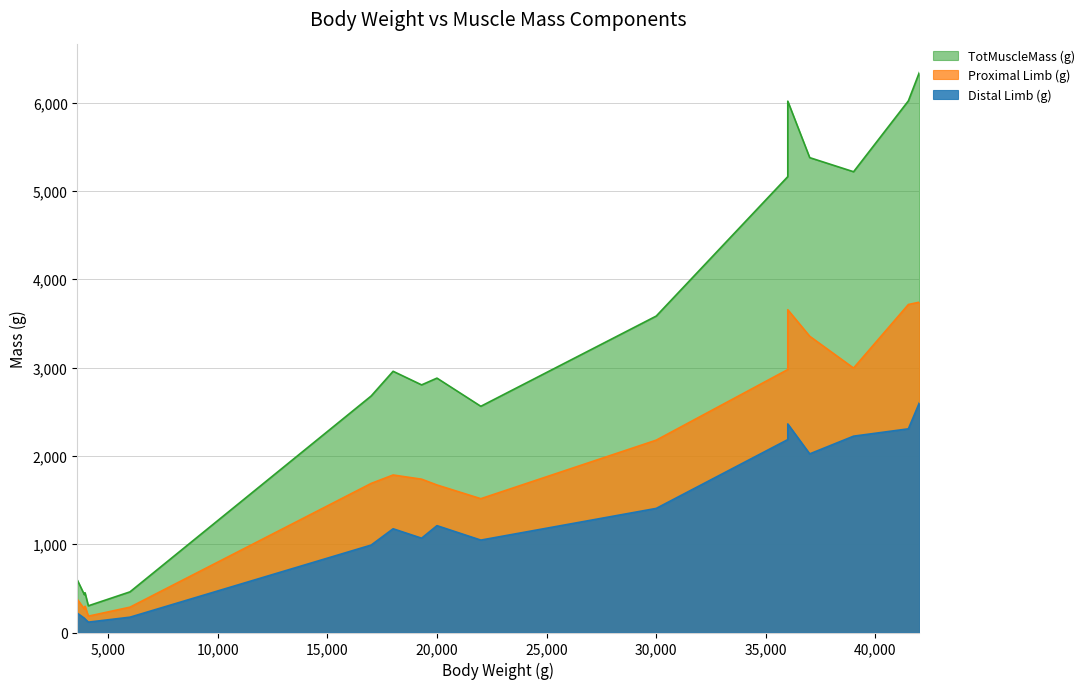

True or false: Proximal Limb (g) and TotMuscleMass (g) intersect in this chart.

False